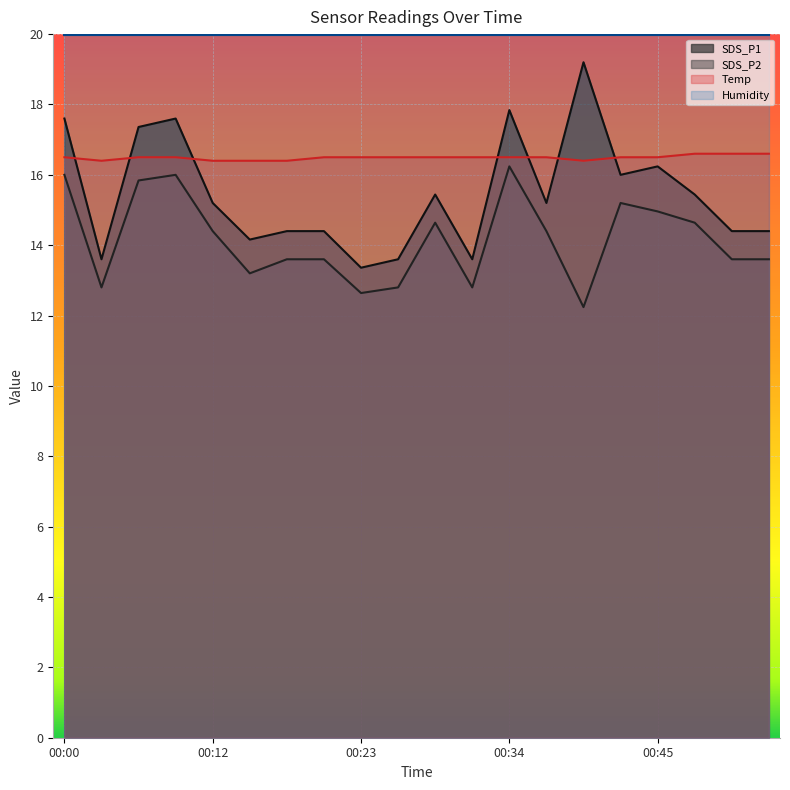

True or false: Temp has a value of 16.5 at 00:23.

True